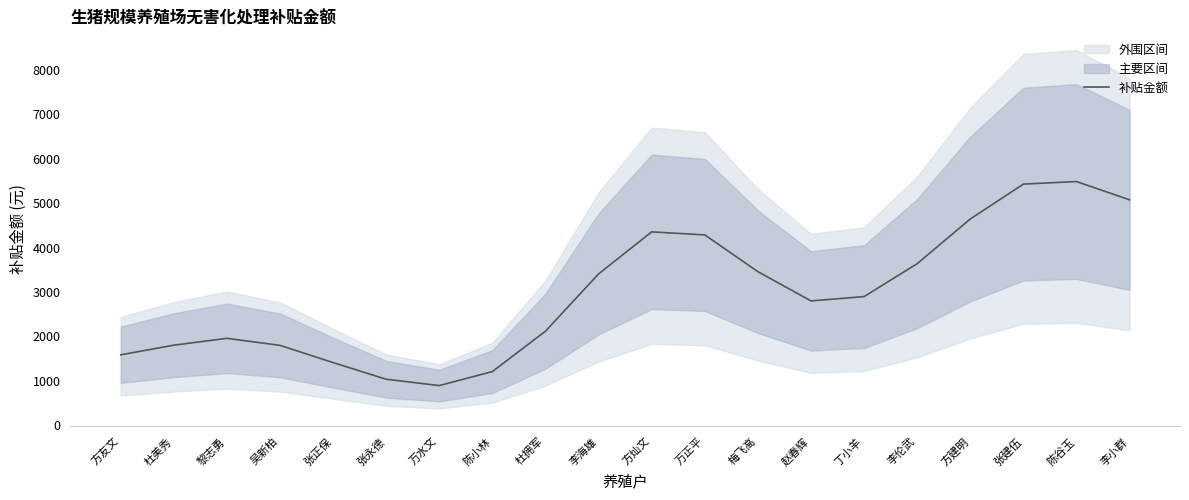

List the labels in order of value, largest first.

陈谷玉, 张建伍, 李小群, 方建明, 方灿文, 万正平, 李伦武, 梅飞高, 李海雄, 丁小羊, 赵春辉, 杜拥军, 黎志勇, 杜美秀, 吴新柏, 方友文, 张正保, 陈小林, 张永德, 万水文